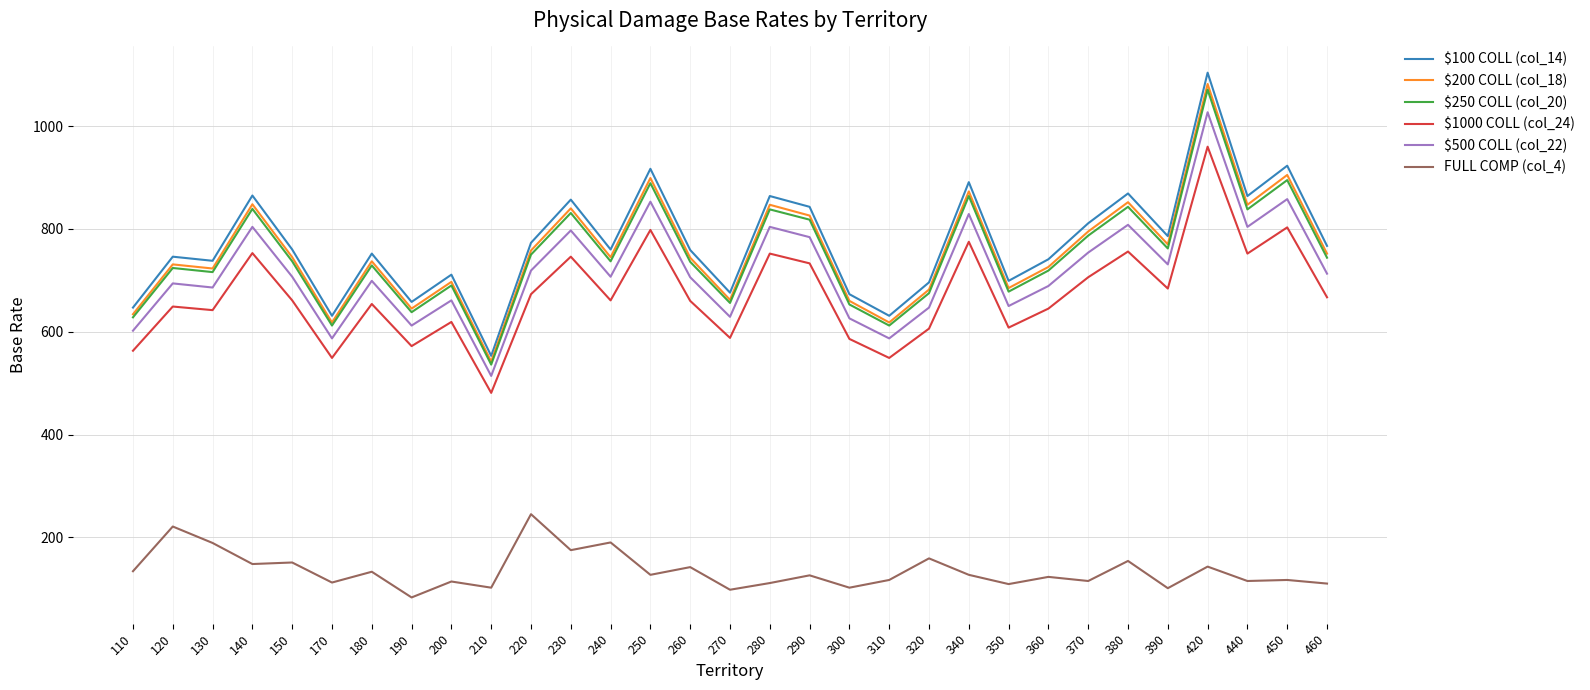

The value of FULL COMP (col_4) at 170 is 112. True or false?

True